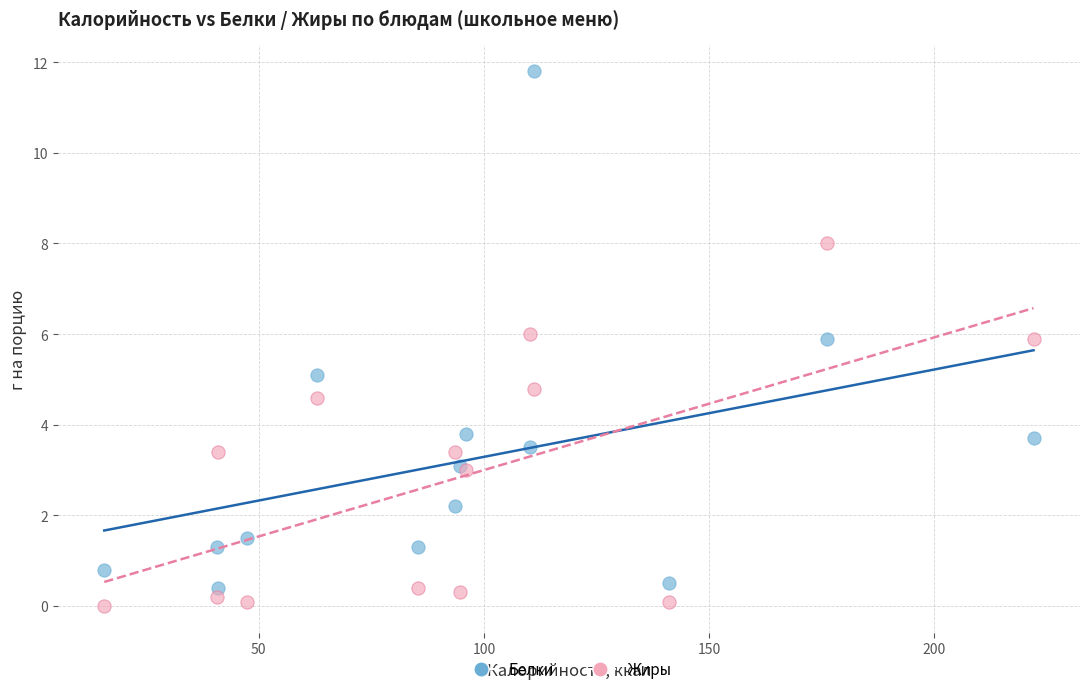

Which series contains the lowest Y value?

Жиры